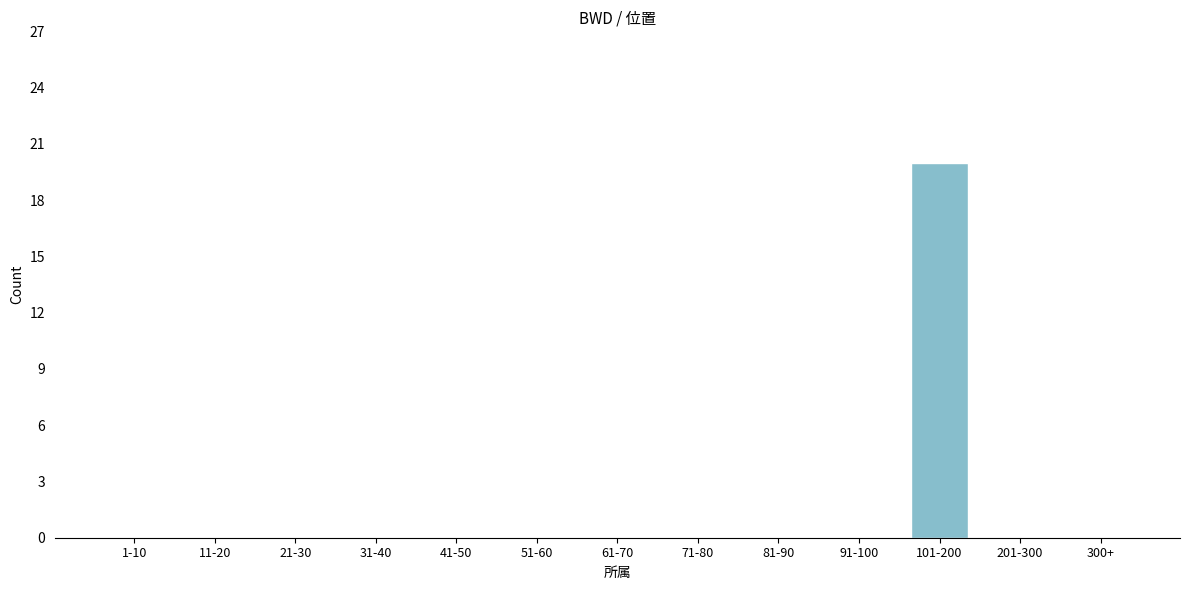

Reading left to right, transcribe all the data shown in this chart.

1-10=0	11-20=0	21-30=0	31-40=0	41-50=0	51-60=0	61-70=0	71-80=0	81-90=0	91-100=0	101-200=20	201-300=0	300+=0